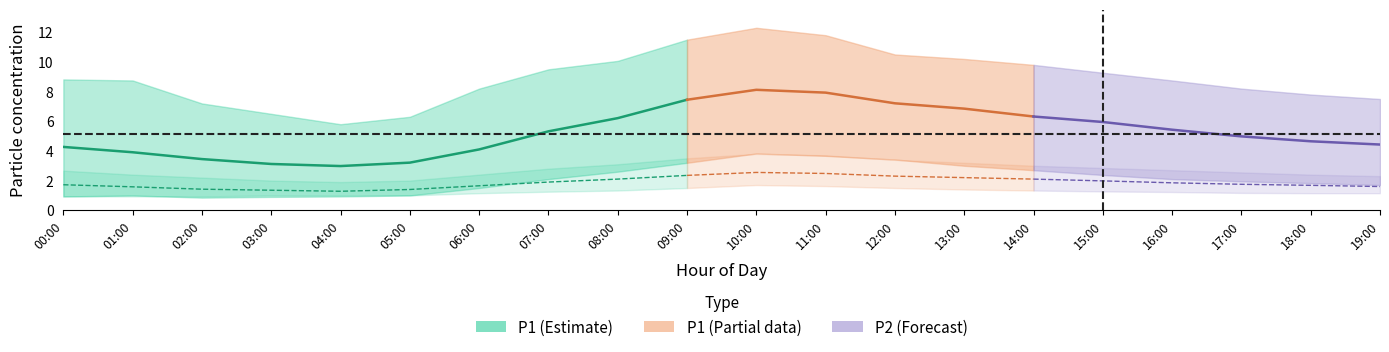

The value at 04:00 is 3.0. True or false?

True